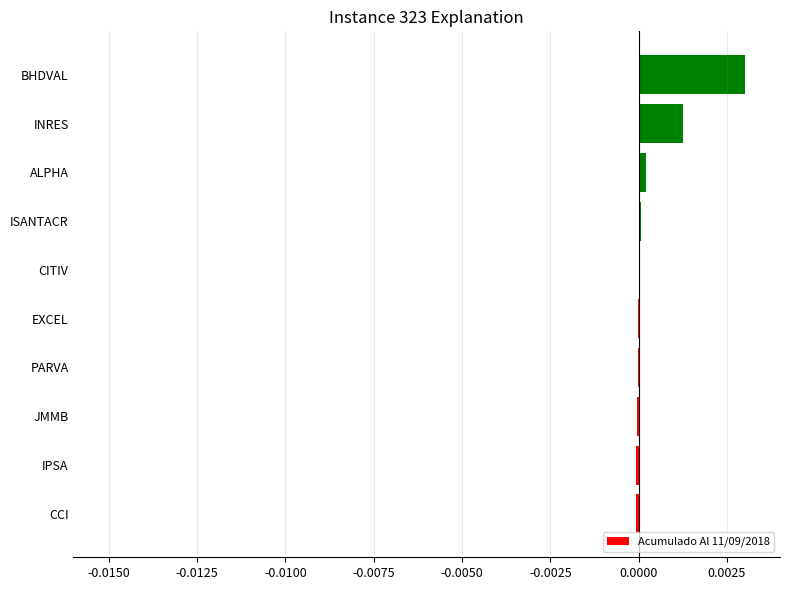

How many distinct data groups are displayed?

1